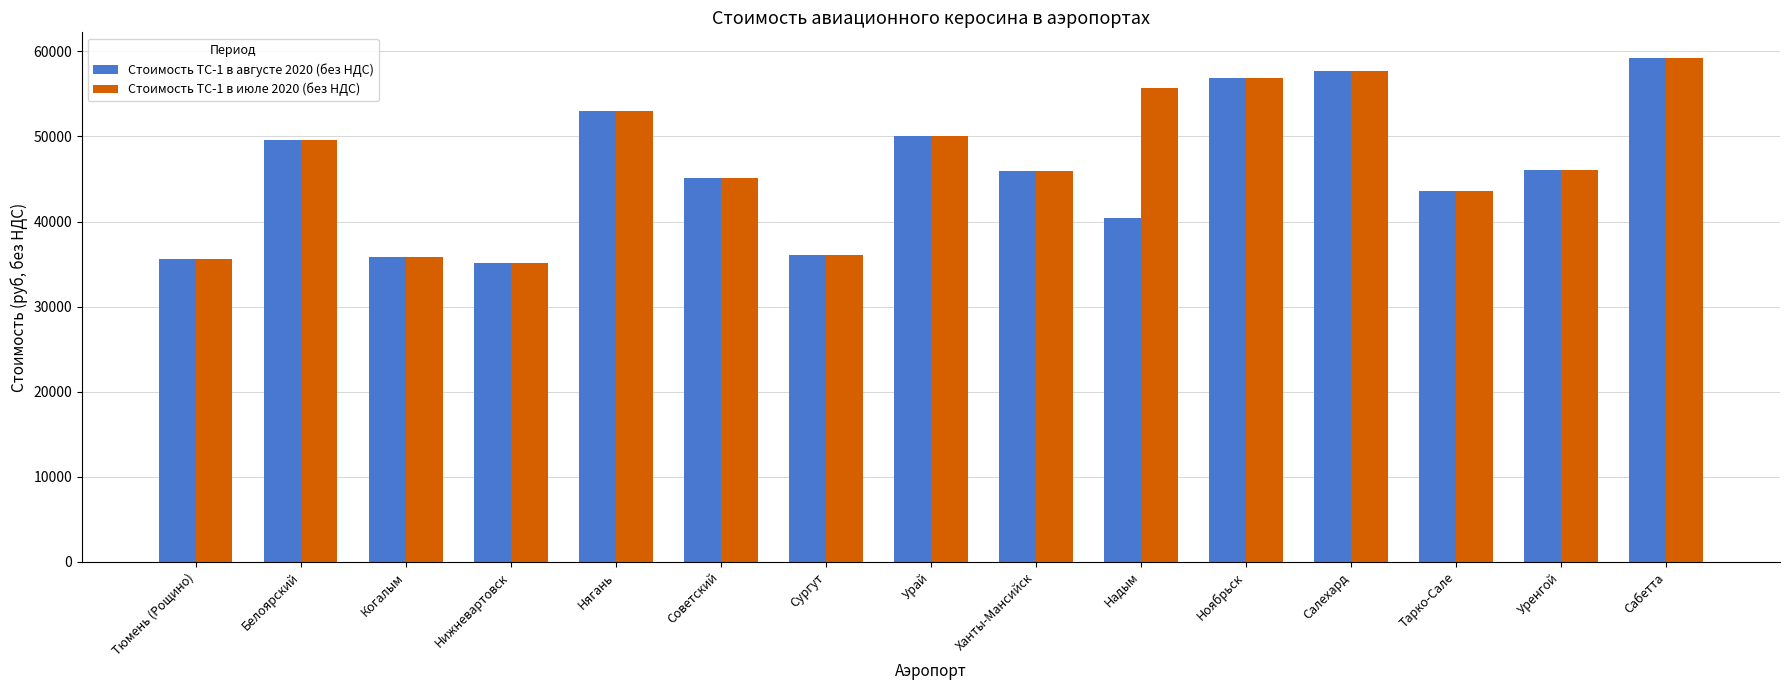

What is the smallest value displayed?

35150